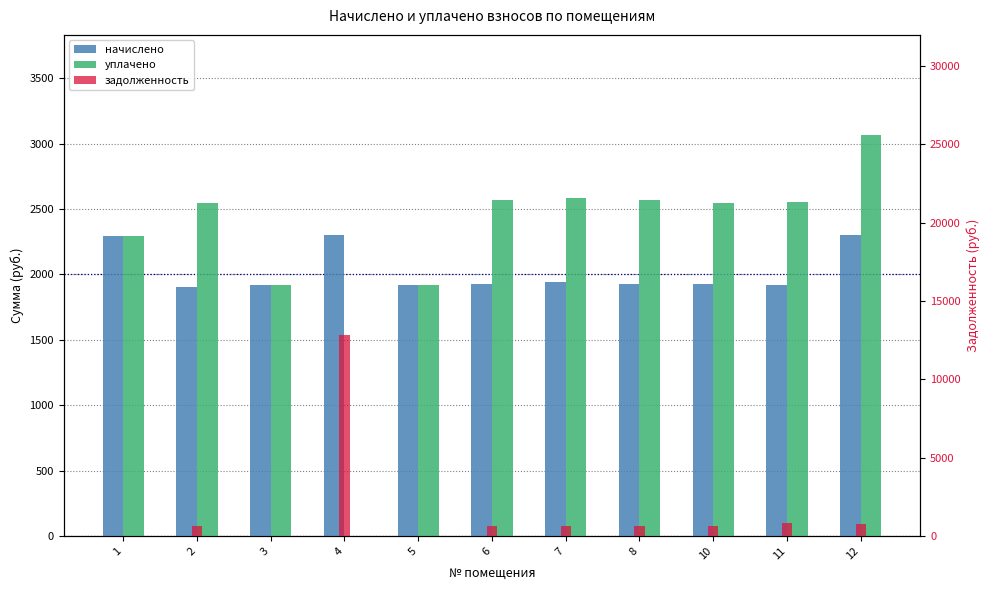

List the series in order of their peak value, lowest first.

начислено, уплачено, задолженность